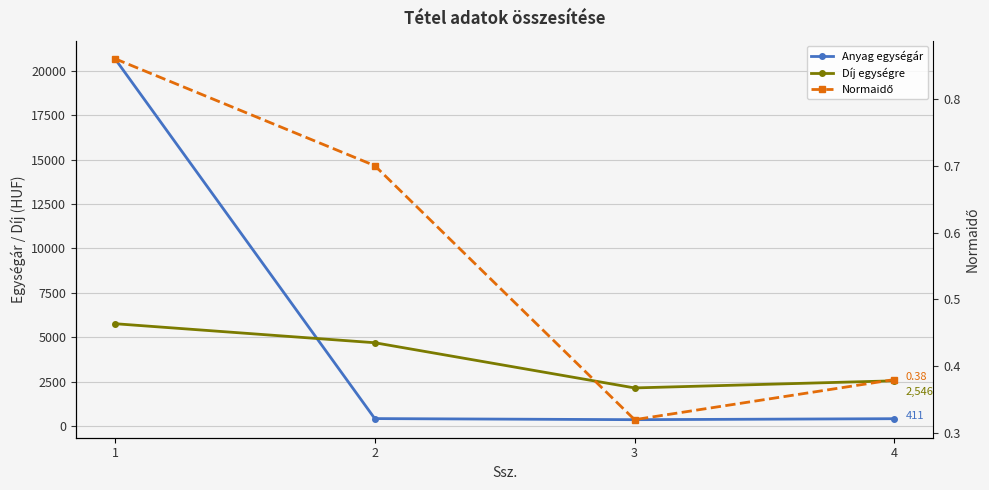

What is the sum of the Normaidő values at 2 and 1?

1.6